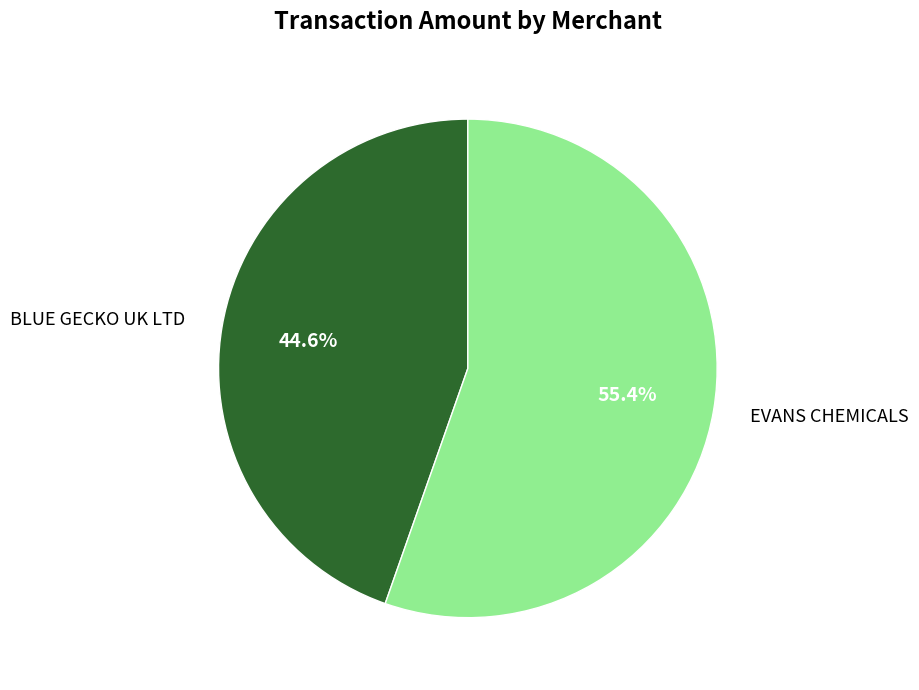

Between BLUE GECKO UK LTD and EVANS CHEMICALS, which is larger?

EVANS CHEMICALS